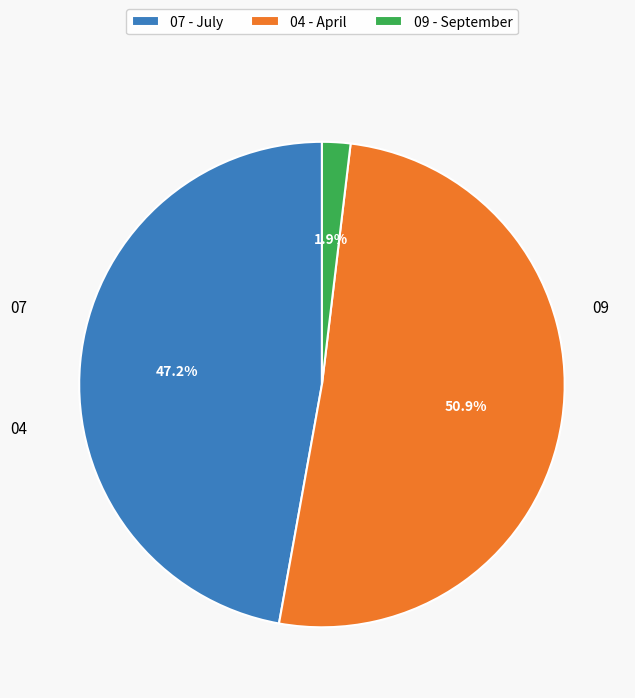

To the nearest percent, what percentage of the pie is 07?

47%